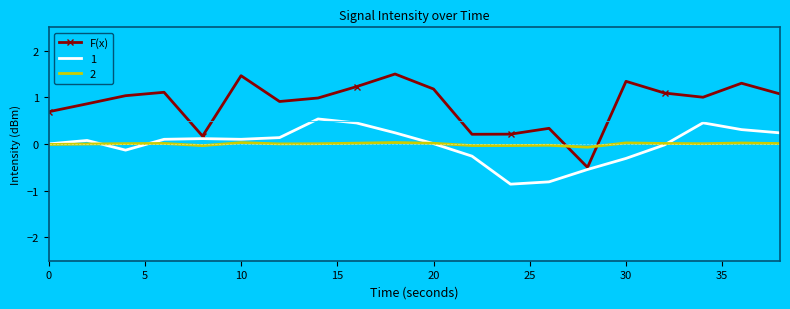

What is the maximum value shown in the chart?

1.5